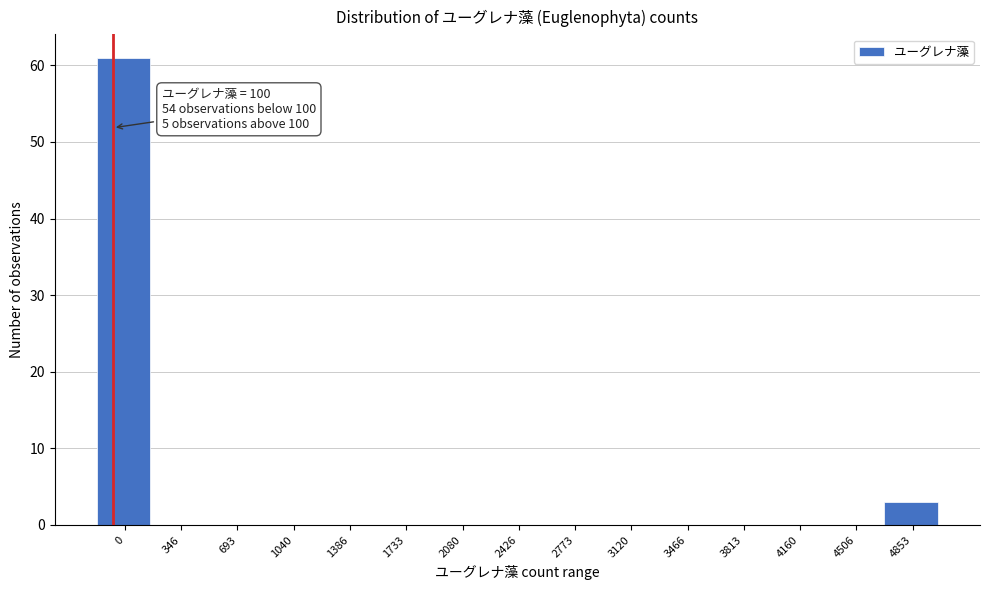

Reading left to right, transcribe all the data shown in this chart.

0=61	346=0	693=0	1040=0	1386=0	1733=0	2080=0	2426=0	2773=0	3120=0	3466=0	3813=0	4160=0	4506=0	4853=3